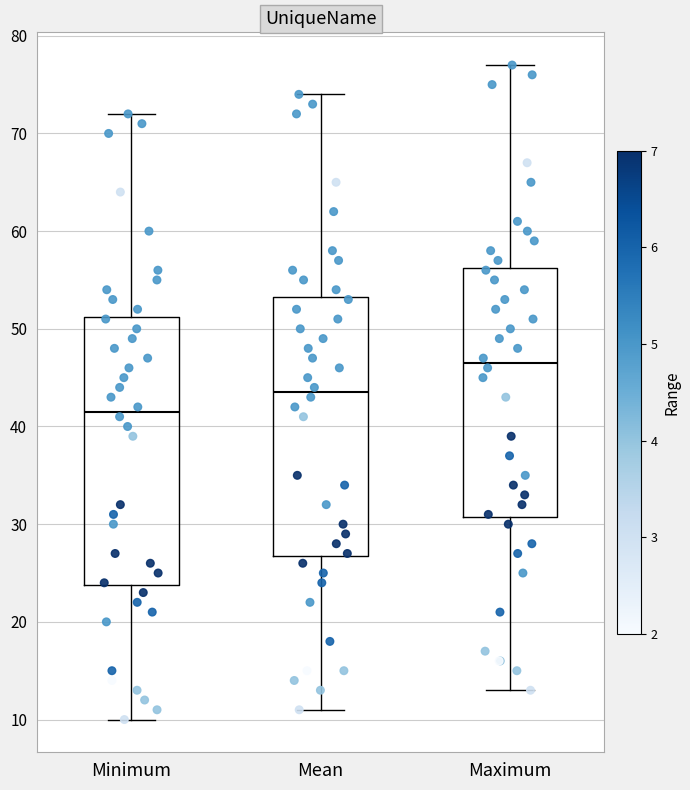

Which box's median line is the highest?

Maximum